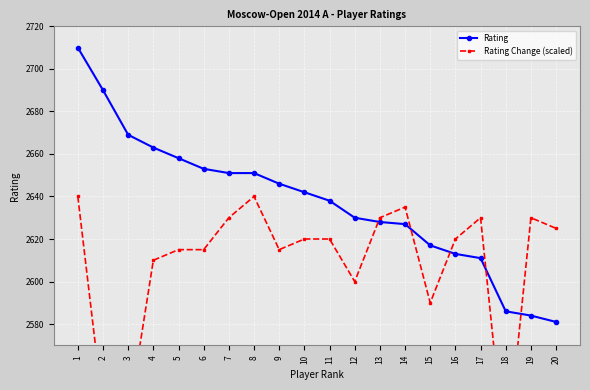

Which series ends up on top after the final intersection of Rating and Rating Change (scaled)?

Rating Change (scaled)